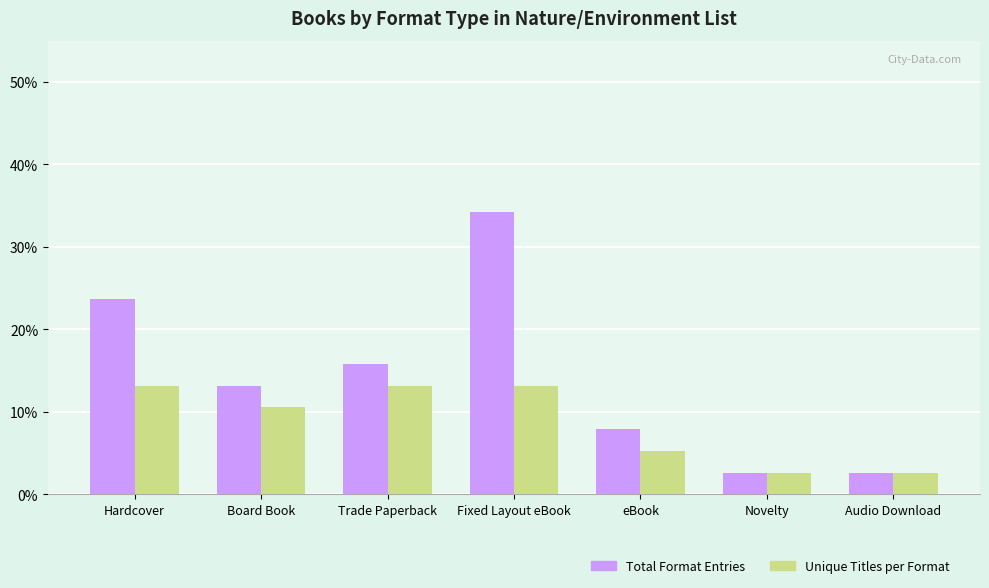

What is the sum of all Unique Titles per Format values?

60.5